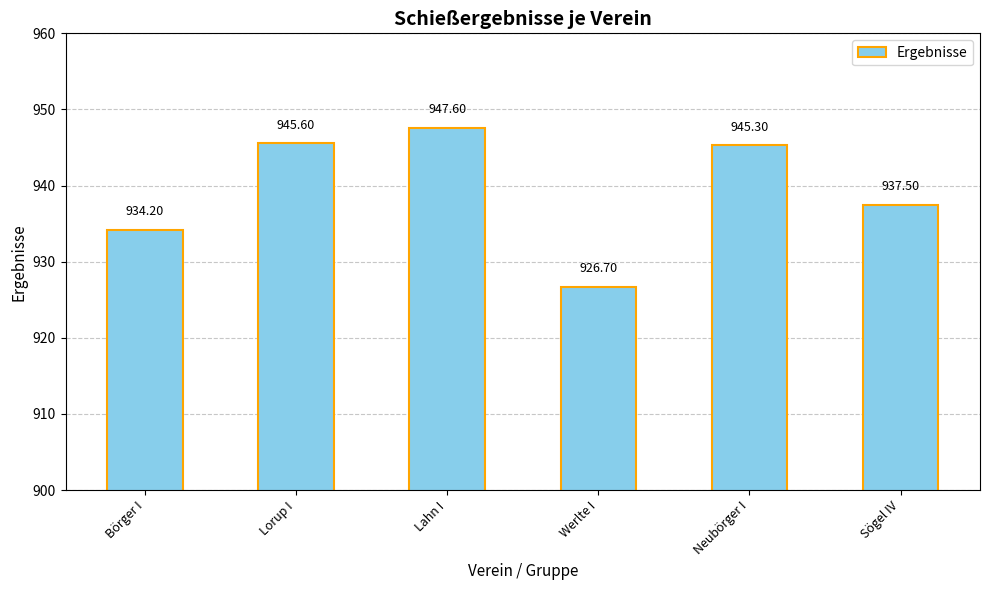

Reading left to right, what are all the values shown in this chart?

934.2	945.6	947.6	926.7	945.3	937.5